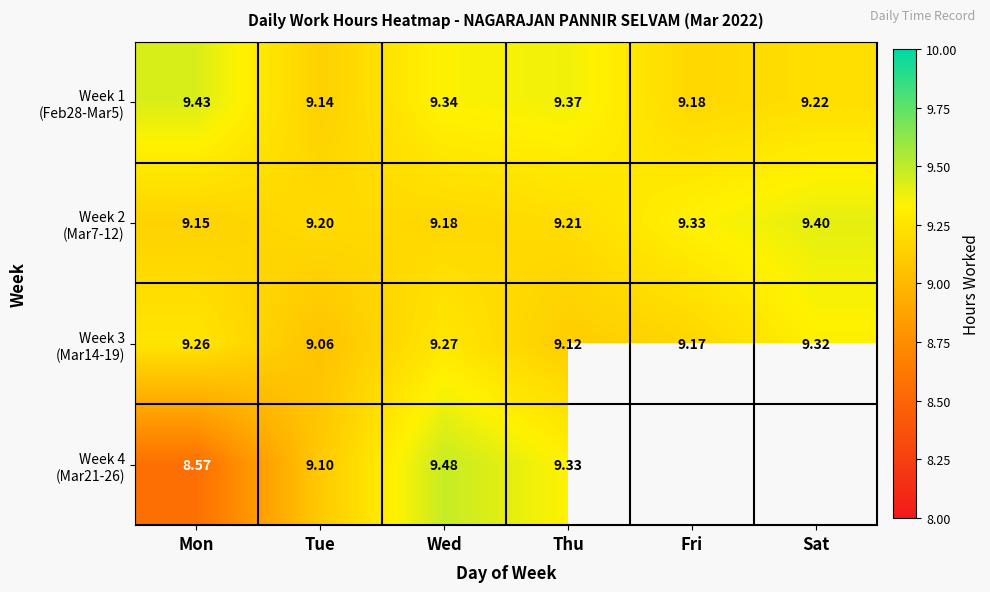

How many data points in Week 4 (Mar21-26) are less than 9?

1